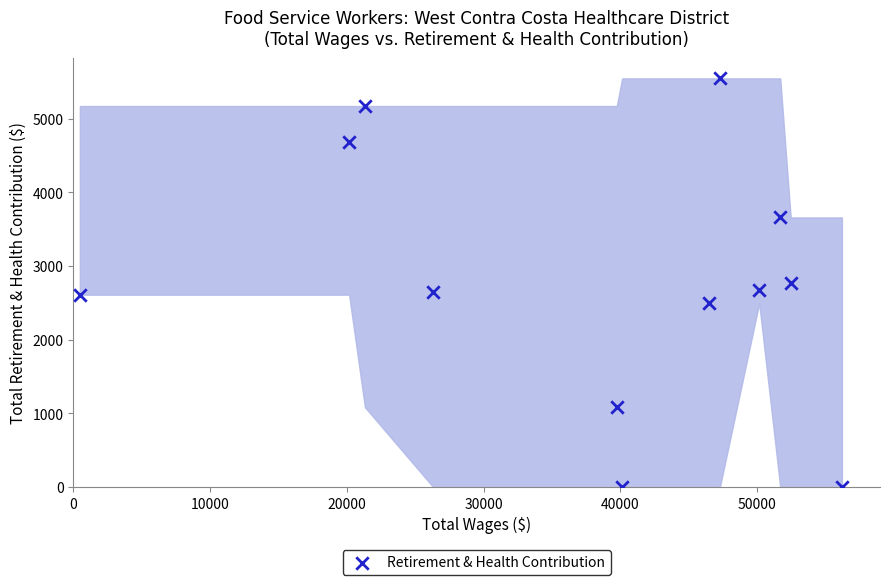

What is the range of X values (max minus min)?

55727